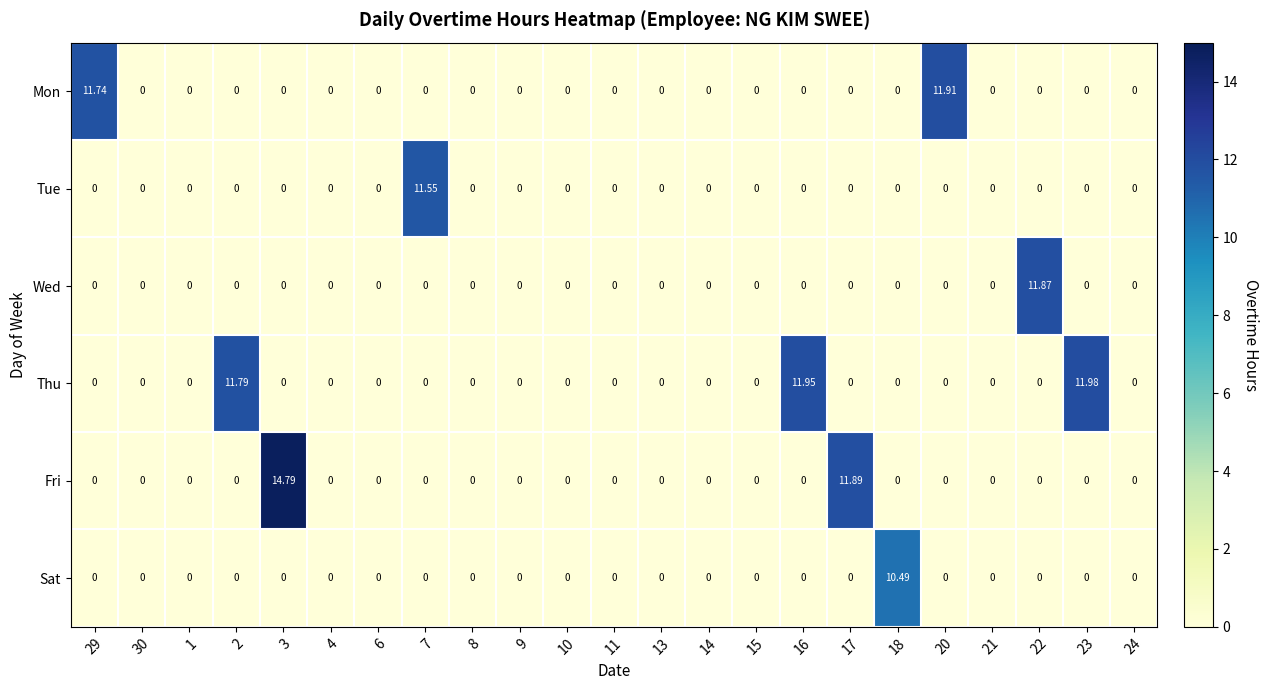

Rank the series by their maximum value, from lowest to highest.

Sat, Tue, Wed, Mon, Thu, Fri